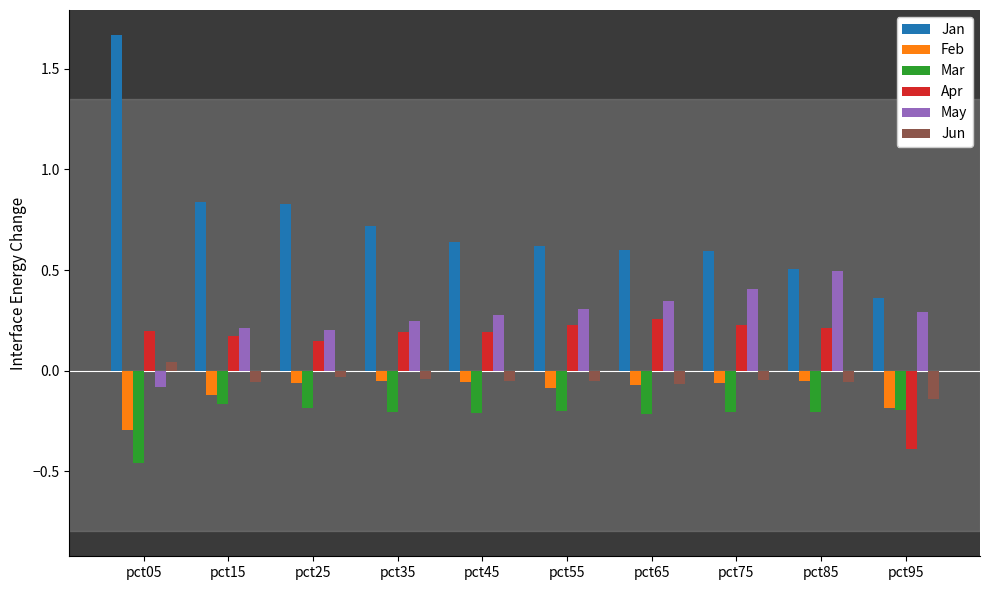

At which label does Apr first exceed 0?

pct05